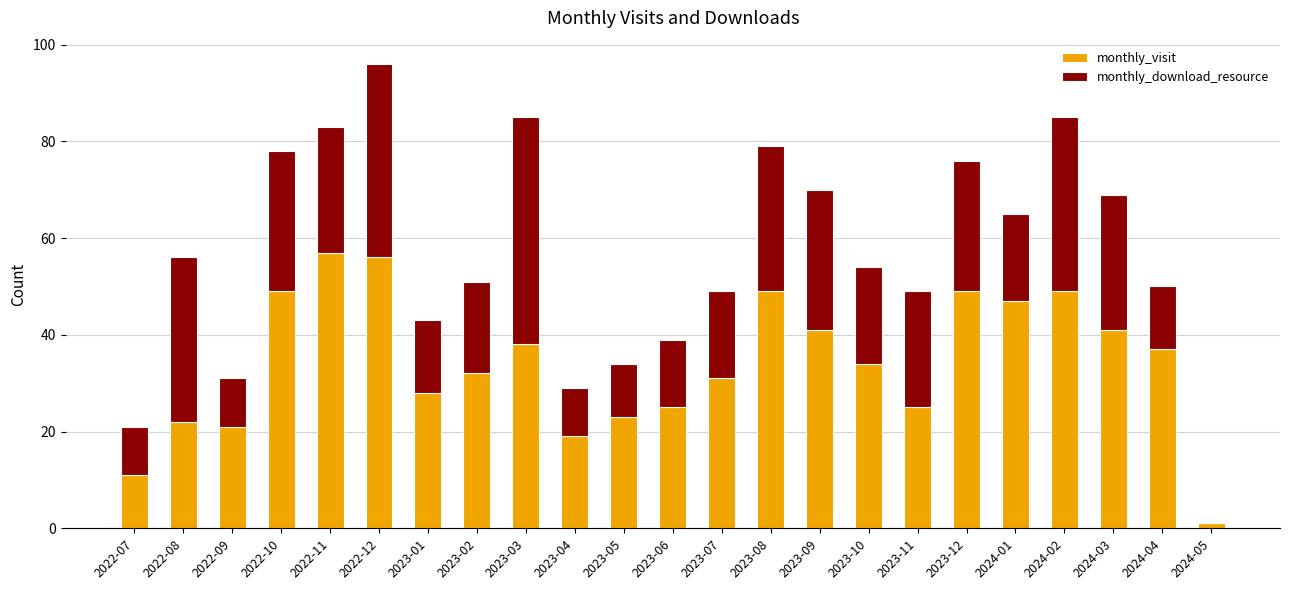

What is the total value across all series at 2024-04?

50